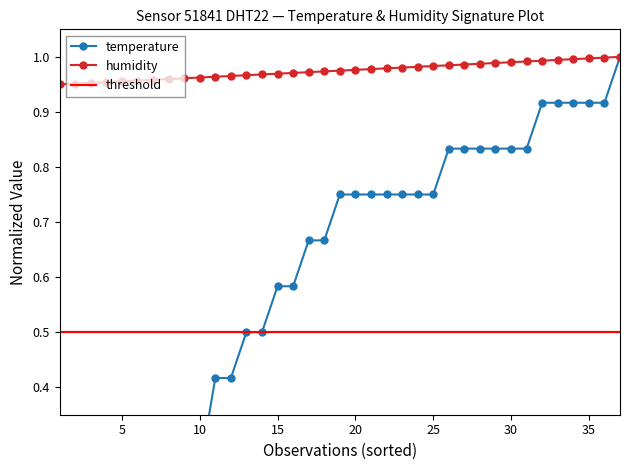

True or false: threshold and humidity cross at least once.

False